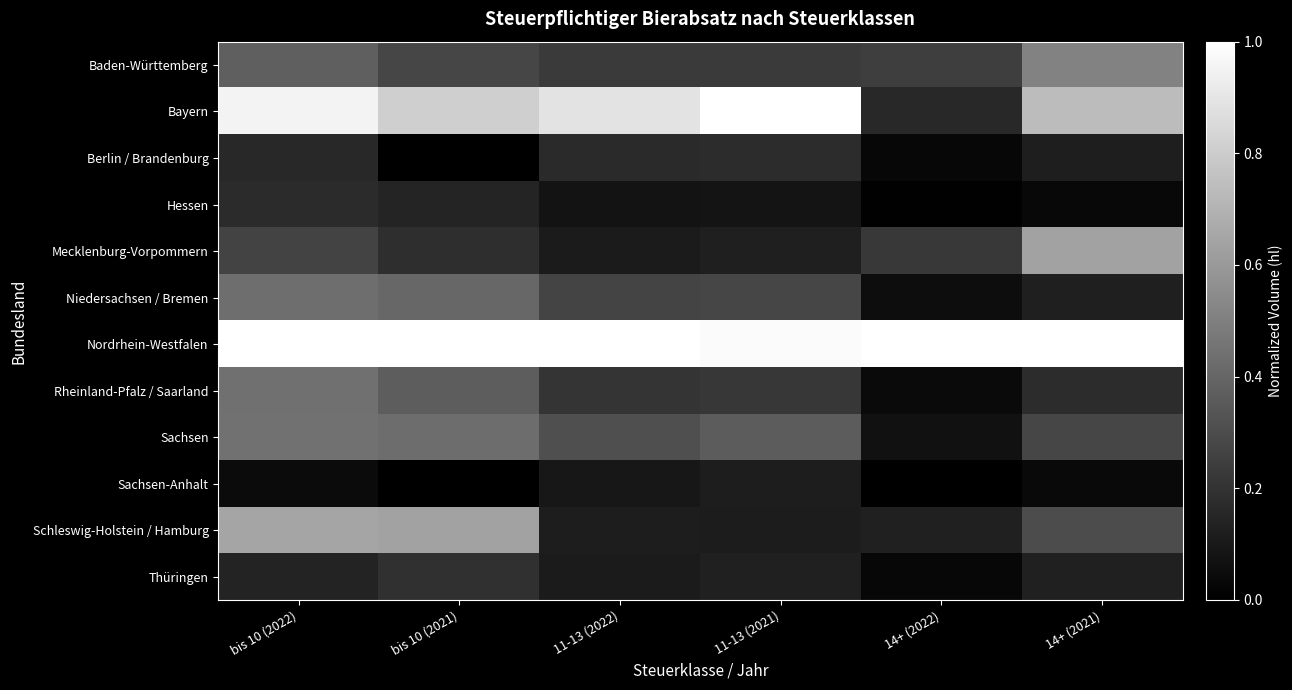

At which category is the sum across all series the highest?

bis 10 (2022)